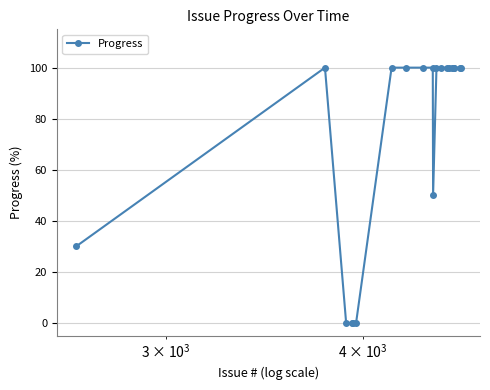

Reading right to left, extract all data points from this chart.

100	100	100	100	100	100	100	100	100	50	100	100	100	100	0	0	0	0	100	30